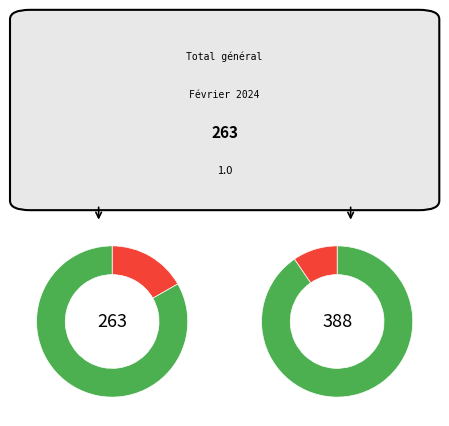

Count the number of slices in the pie.

2